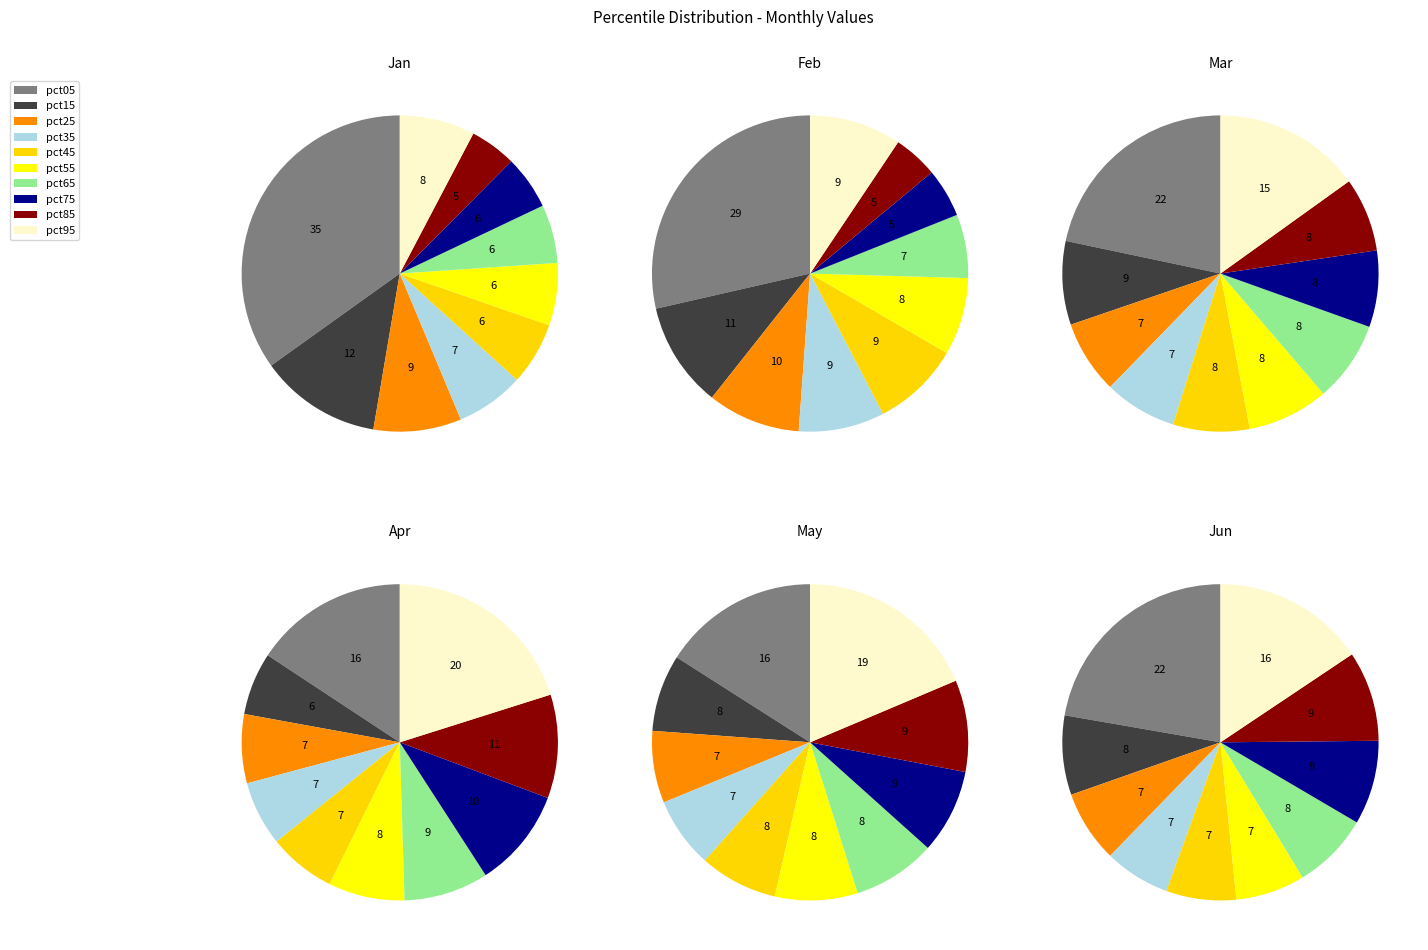

Is pct05 the majority of the pie?

No